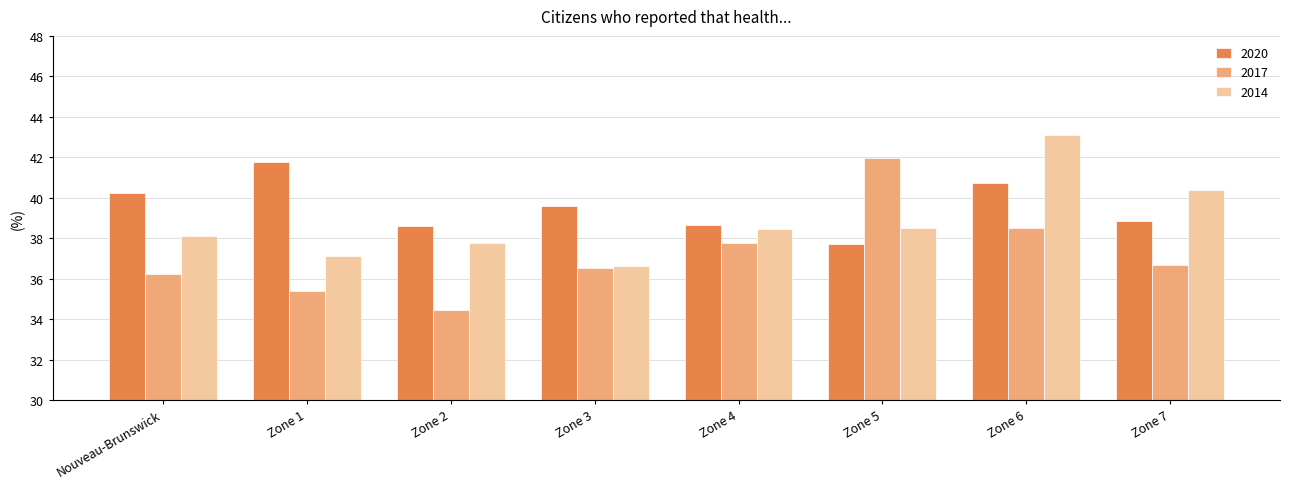

Is it true that 2020 equals 41.8 at Zone 1?

True